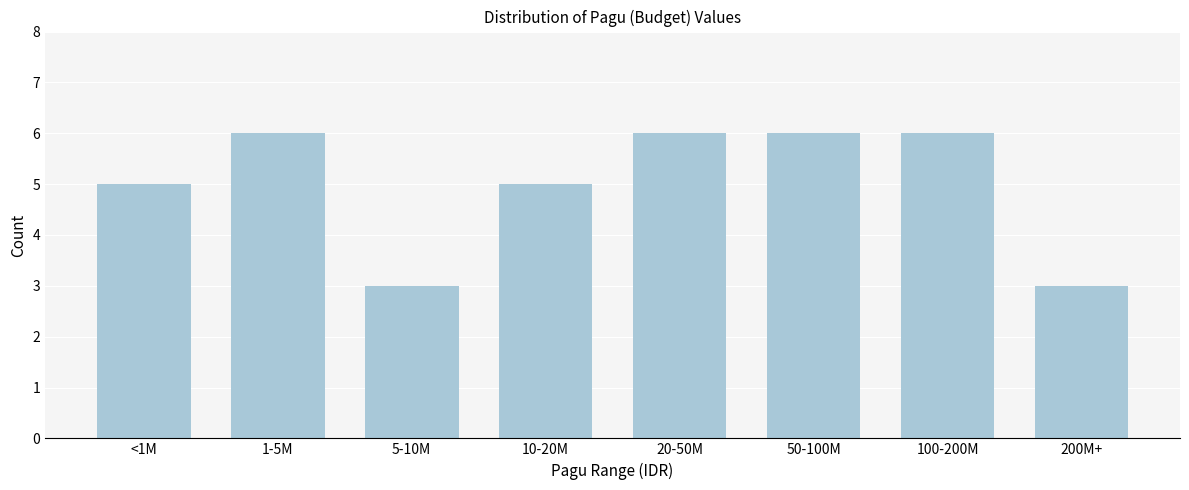

Reading left to right, what are all the values shown in this chart?

5	6	3	5	6	6	6	3